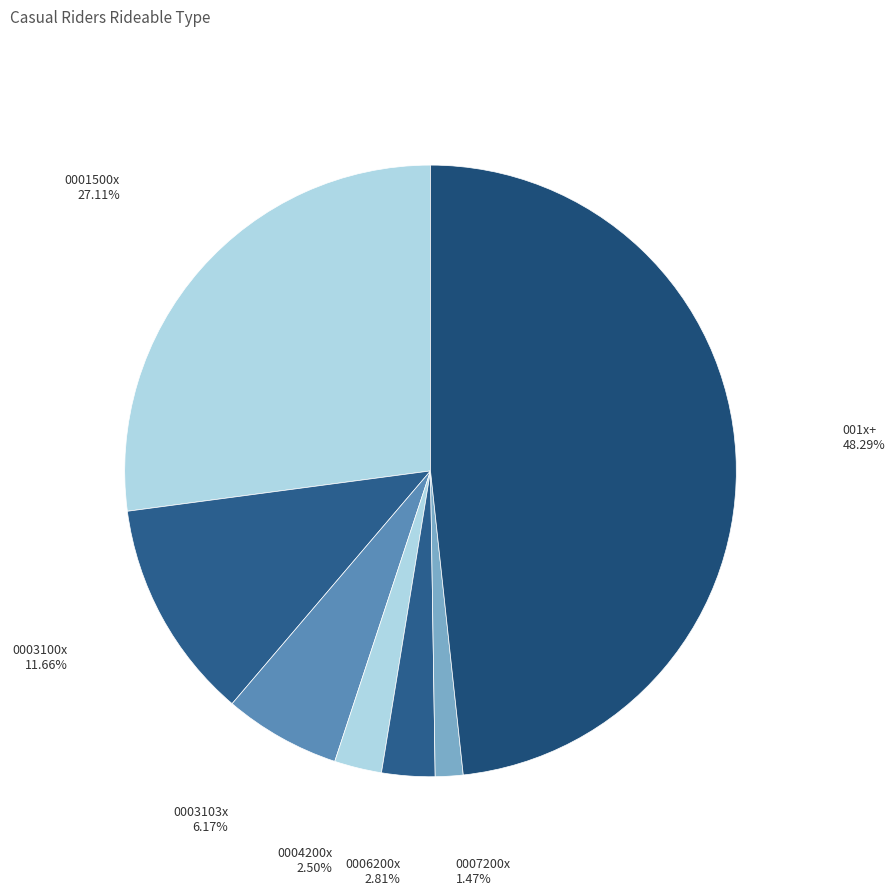

Which slice is the smallest?

0007200x